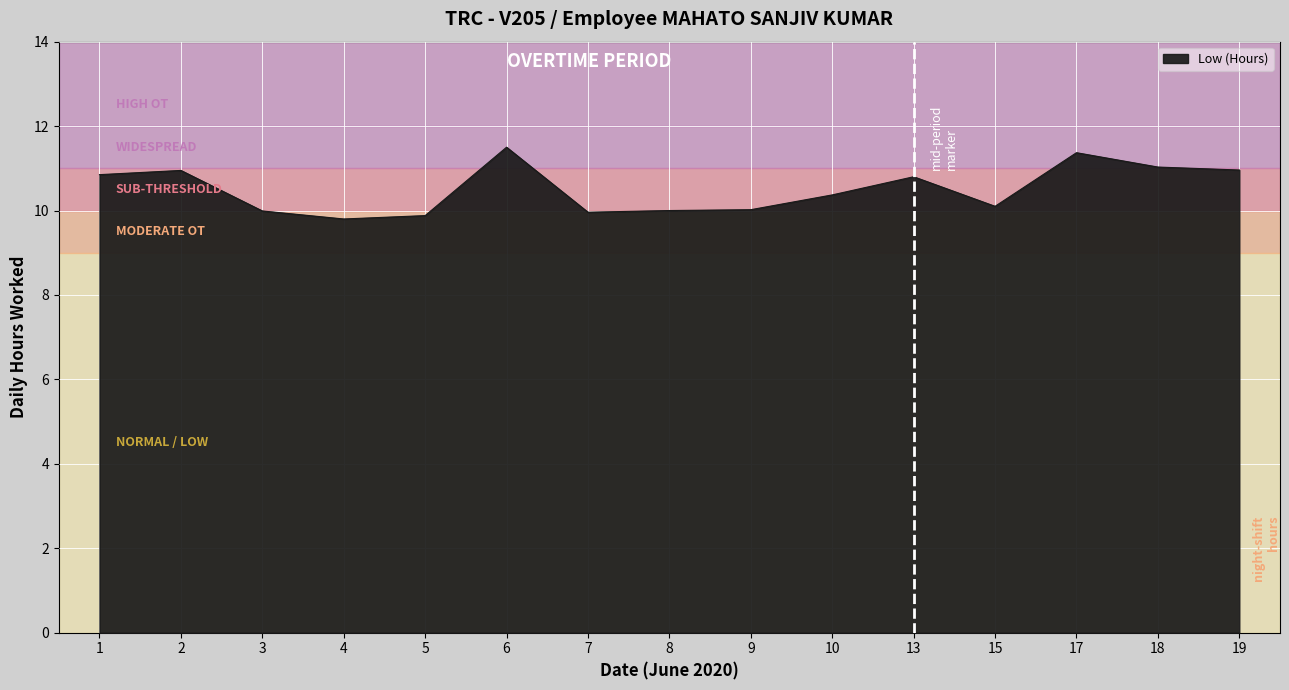

The value at 18 is 11.0. True or false?

True